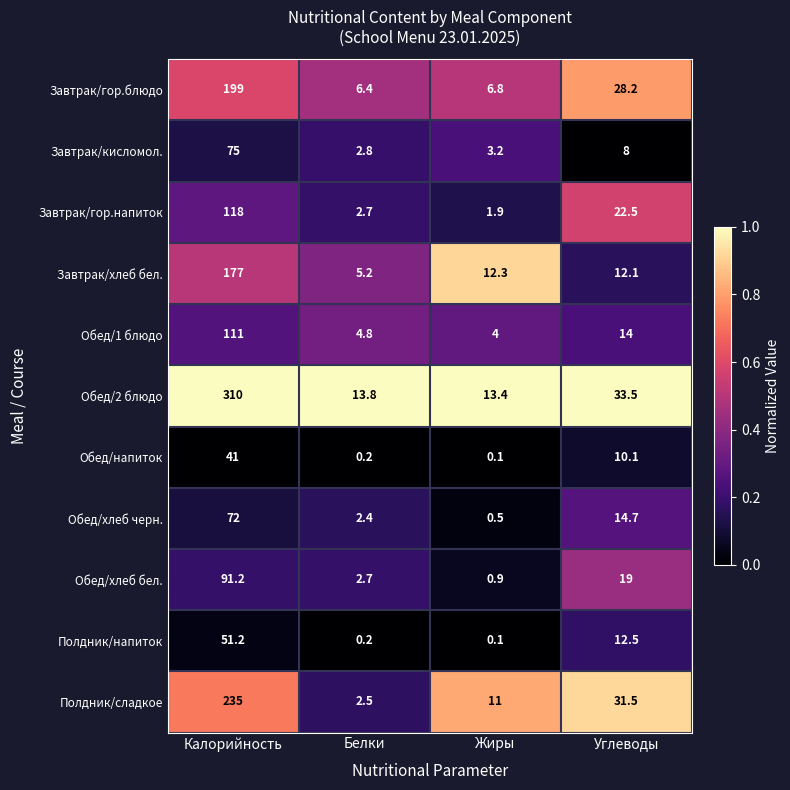

What is the average value of the Обед/1 блюдо series?

33.5